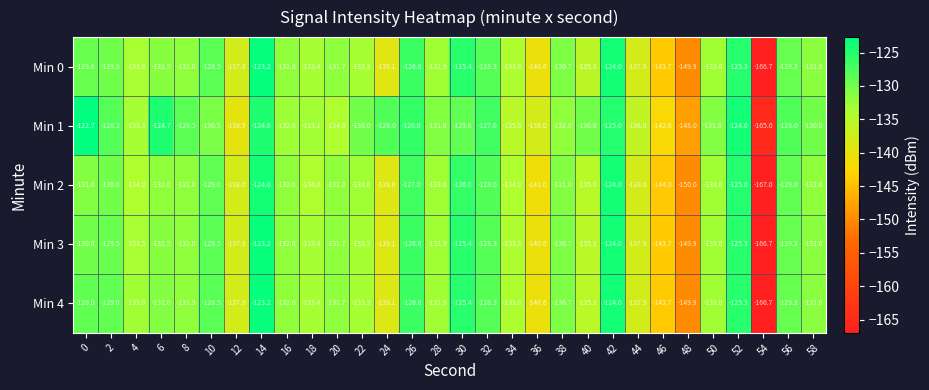

Rank the series at 0 from lowest to highest value.

Min 2, Min 3, Min 0, Min 4, Min 1